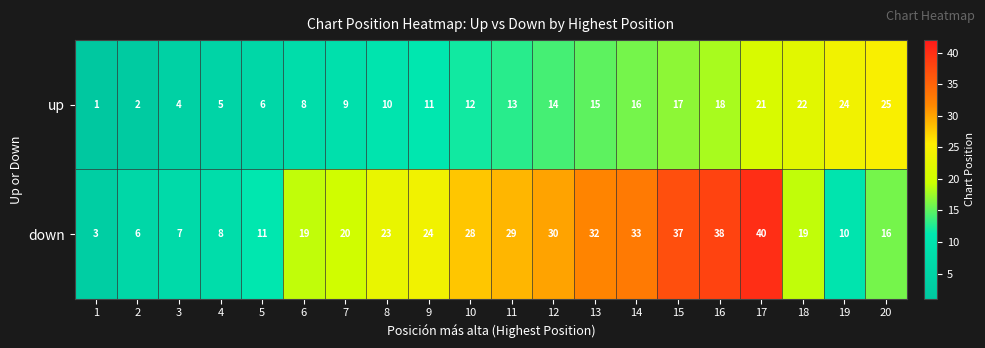

Which series changed the most between 8 and 16?

down